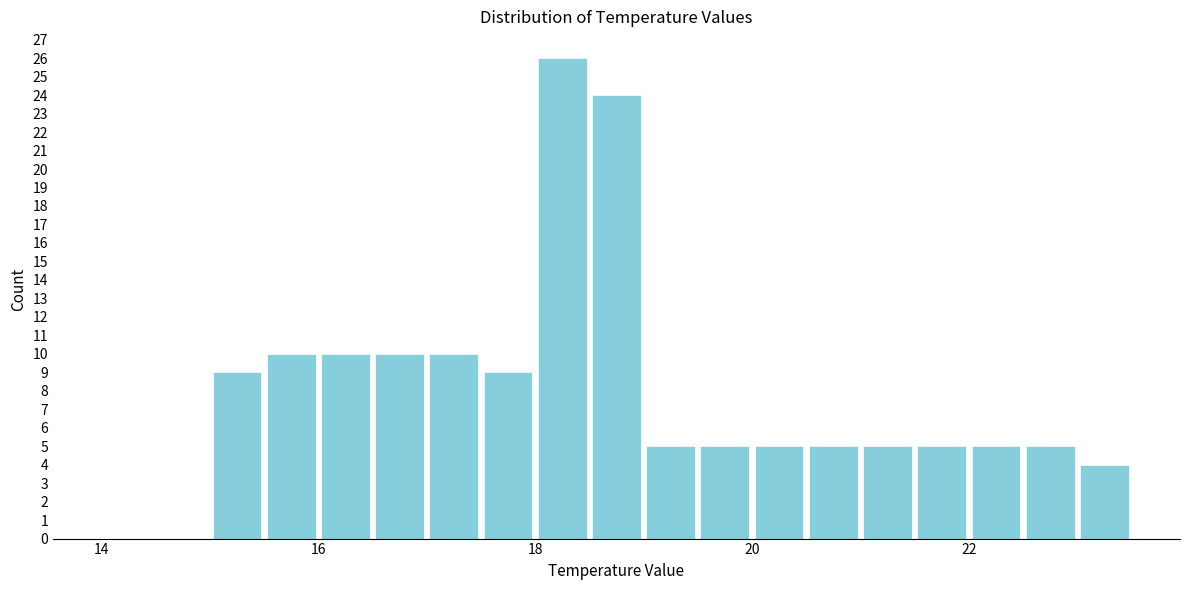

Around what value on the x-axis is the tallest bar? Give the approximate position of its centre, as read against the axis.

18.2